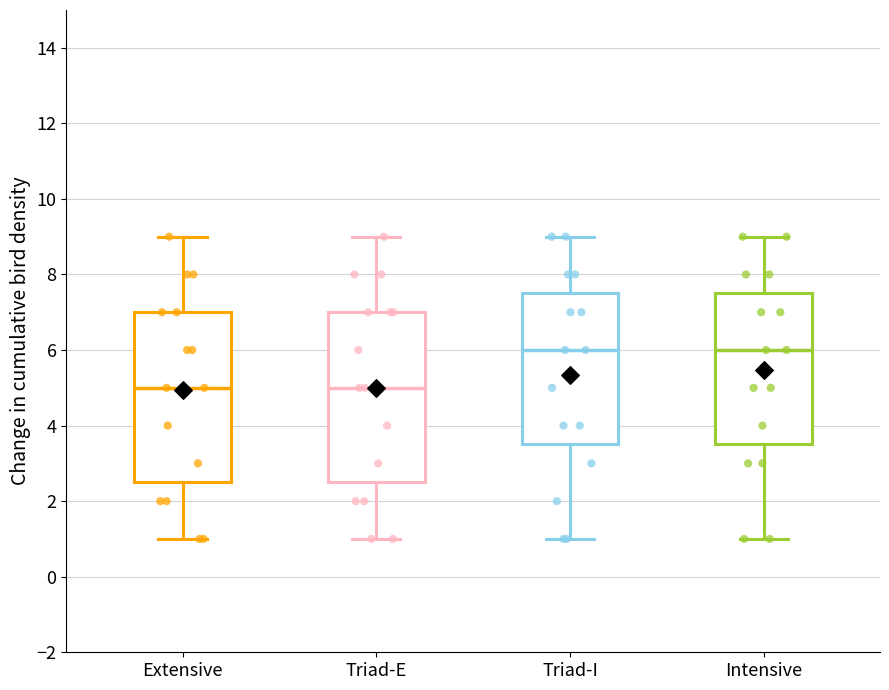

Where is the lower edge of the box for Triad-E on the y-axis? The values are not printed on the chart, so give them approximately, as read against the axis.

2.6